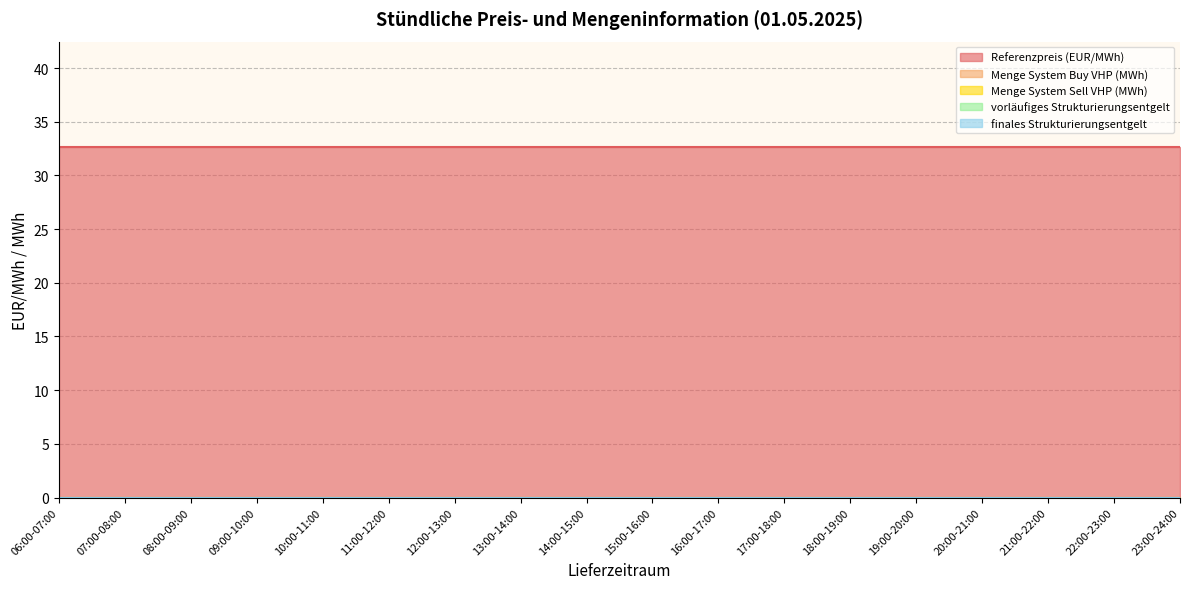

Reading right to left, transcribe all the data shown in this chart.

Referenzpreis (EUR/MWh): 32.7	32.7	32.7	32.7	32.7	32.7	32.7	32.7	32.7	32.7	32.7	32.7	32.7	32.7	32.7	32.7	32.7	32.7
Menge System Buy VHP (MWh): 0.0	0.0	0.0	0.0	0.0	0.0	0.0	0.0	0.0	0.0	0.0	0.0	0.0	0.0	0.0	0.0	0.0	0.0
Menge System Sell VHP (MWh): 0.0	0.0	0.0	0.0	0.0	0.0	0.0	0.0	0.0	0.0	0.0	0.0	0.0	0.0	0.0	0.0	0.0	0.0
vorläufiges Strukturierungsentgelt: 0.0	0.0	0.0	0.0	0.0	0.0	0.0	0.0	0.0	0.0	0.0	0.0	0.0	0.0	0.0	0.0	0.0	0.0
finales Strukturierungsentgelt: 0.0	0.0	0.0	0.0	0.0	0.0	0.0	0.0	0.0	0.0	0.0	0.0	0.0	0.0	0.0	0.0	0.0	0.0